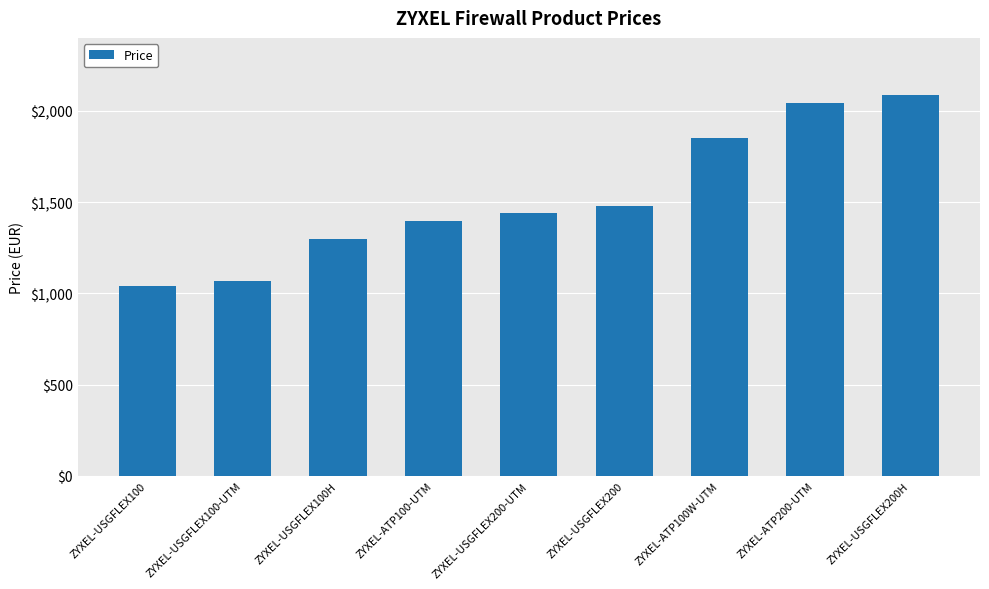

Rank the categories by value from lowest to highest.

ZYXEL-USGFLEX100, ZYXEL-USGFLEX100-UTM, ZYXEL-USGFLEX100H, ZYXEL-ATP100-UTM, ZYXEL-USGFLEX200-UTM, ZYXEL-USGFLEX200, ZYXEL-ATP100W-UTM, ZYXEL-ATP200-UTM, ZYXEL-USGFLEX200H